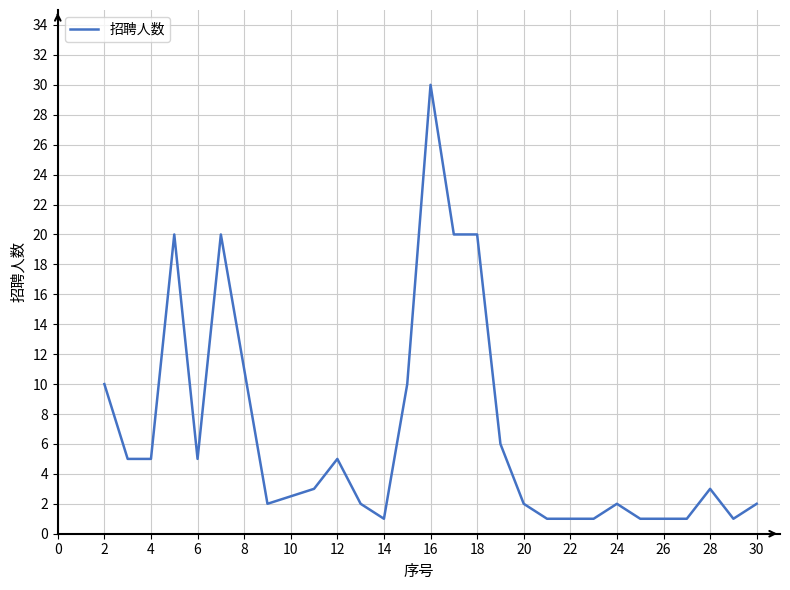

Is this an area chart (filled region under the line)?

No